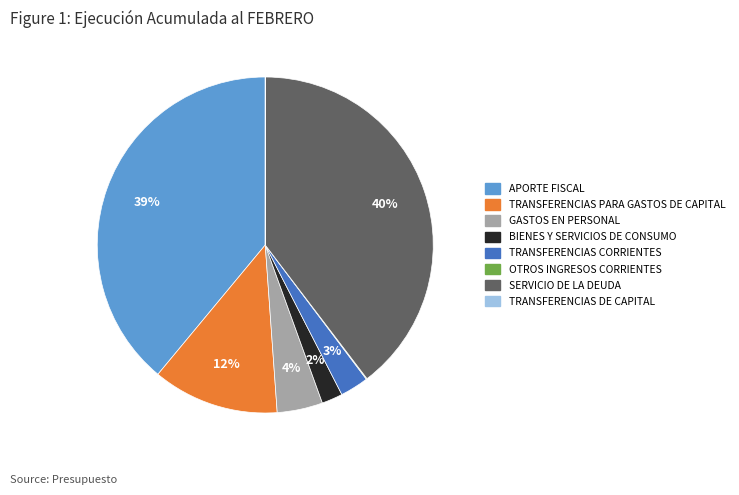

What percentage is the TRANSFERENCIAS PARA GASTOS DE CAPITAL slice, to the nearest percent?

12%